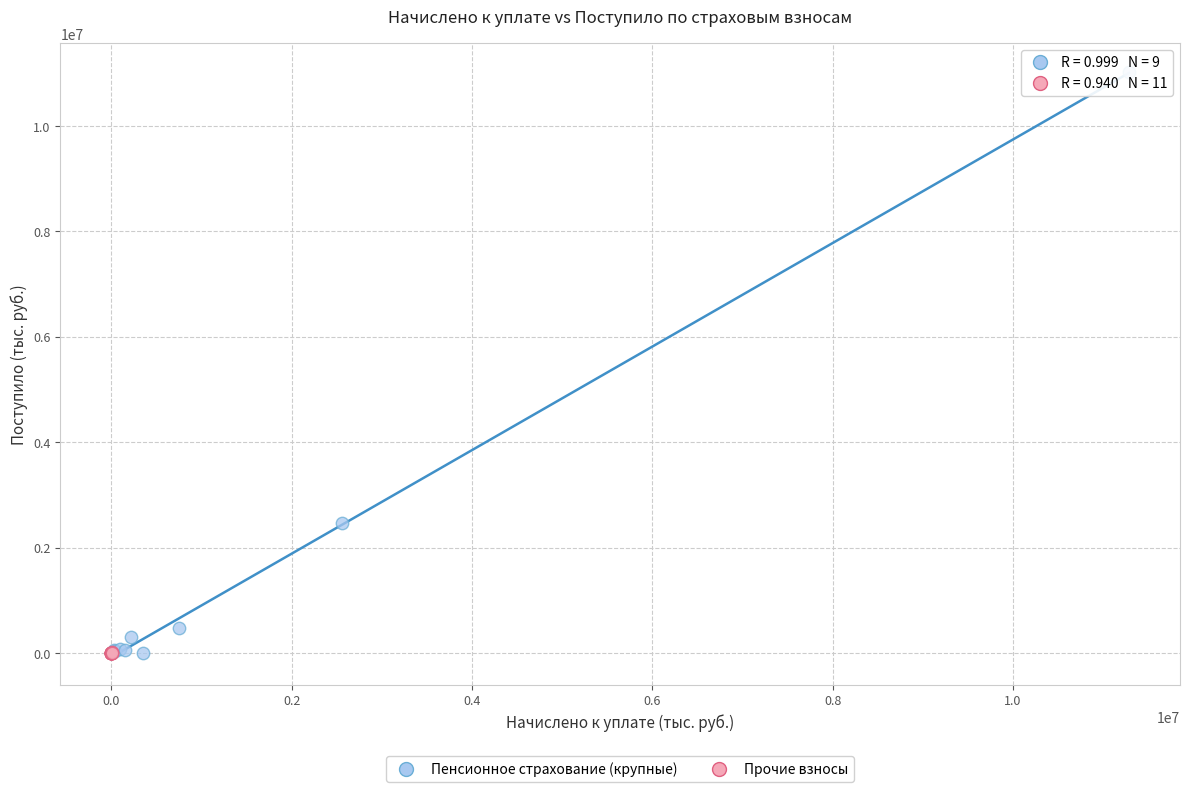

Which series has the widest spread of Y values?

Пенсионное страхование (крупные)